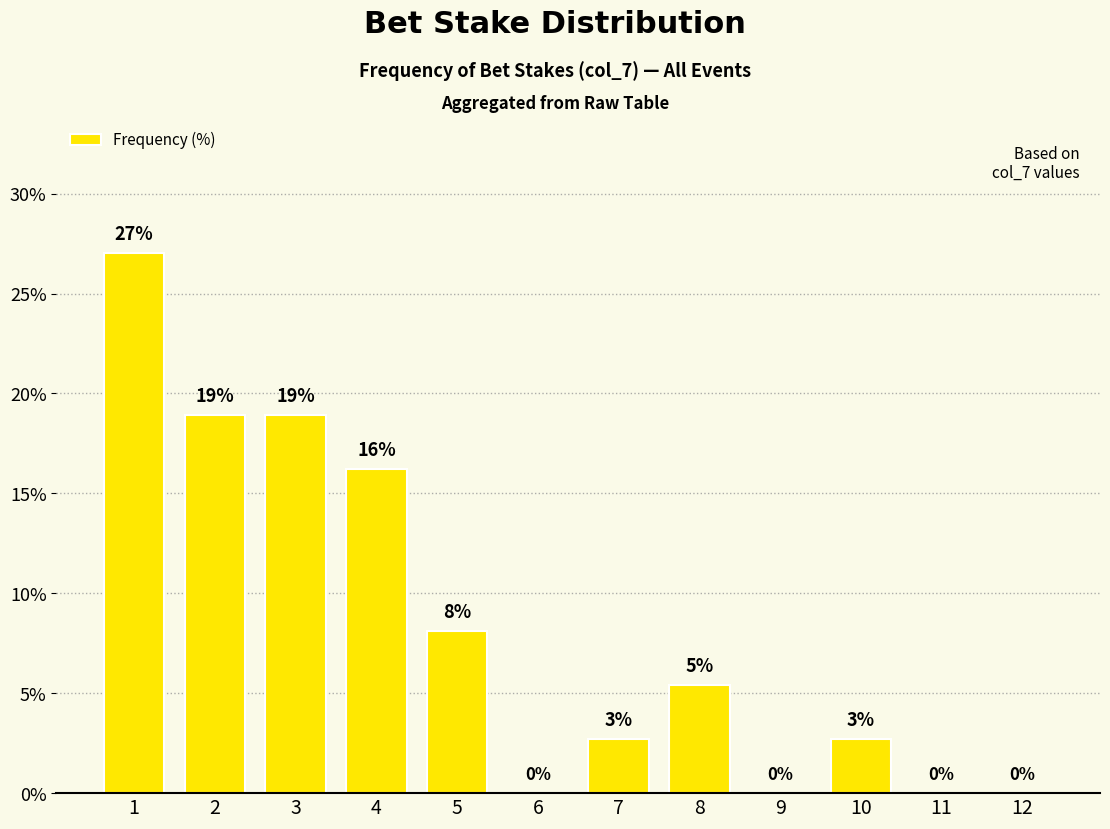

The value at 11 is 0.0. True or false?

True